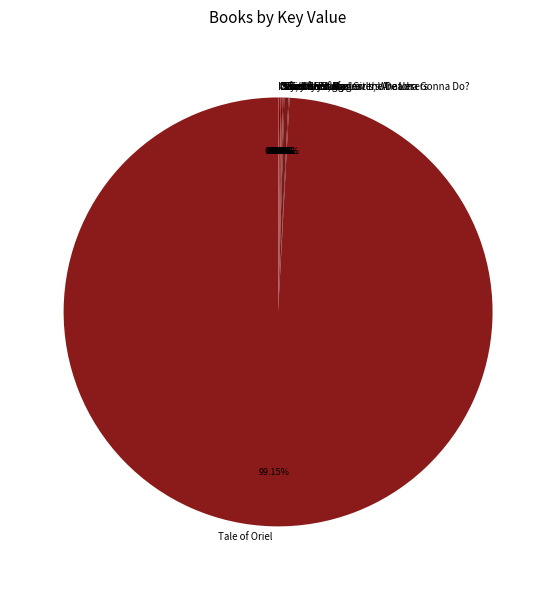

Is there any slice that represents more than half of the pie?

Yes